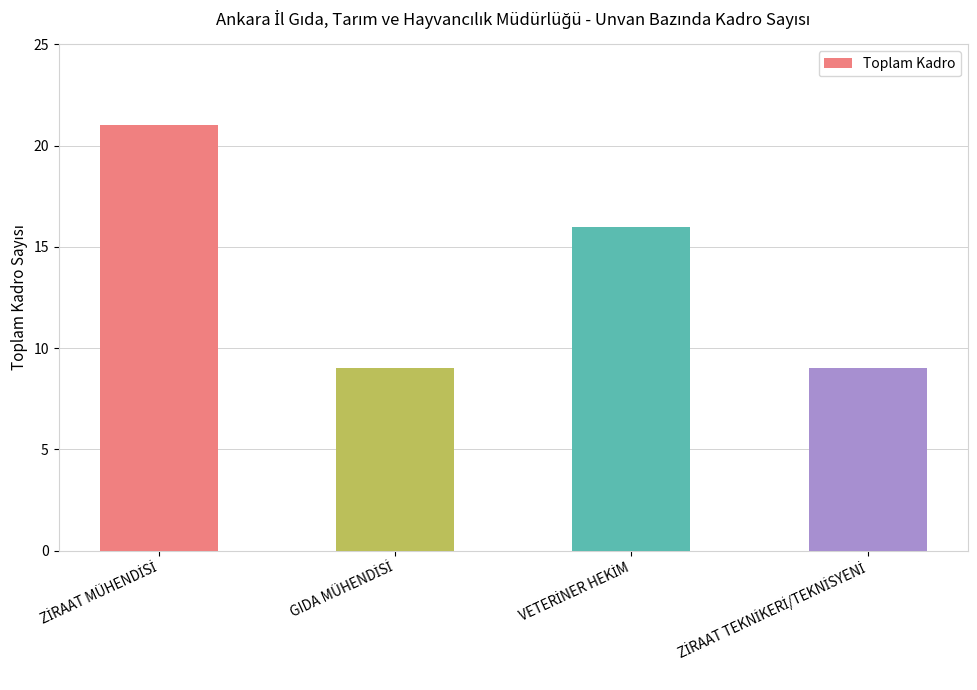

Reading right to left, transcribe all the data shown in this chart.

9	16	9	21